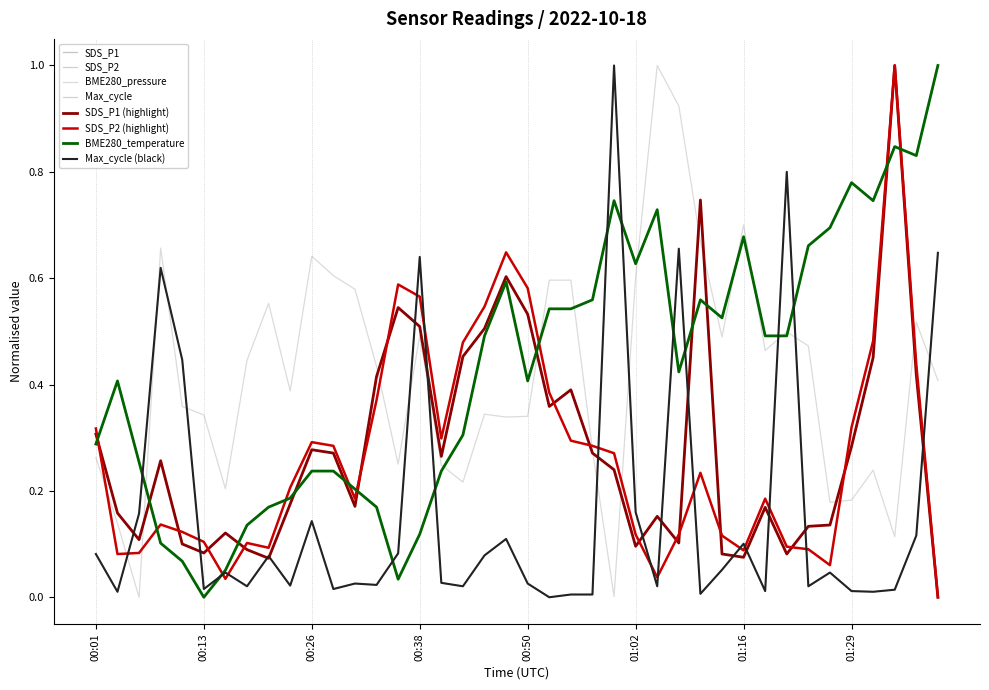

At how many categories does at least one series exceed 0?

40